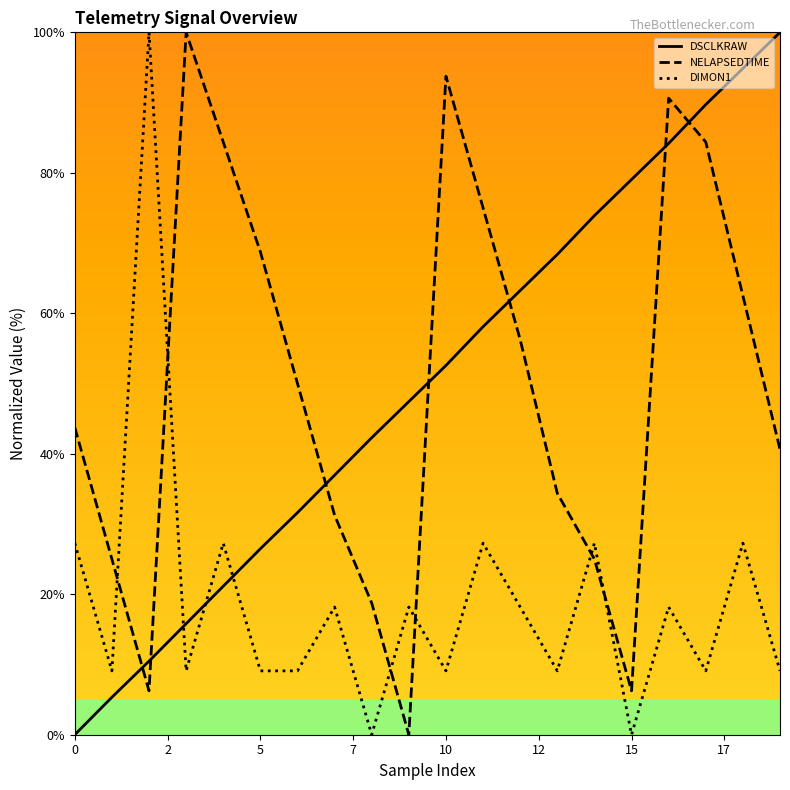

What is the value of the DSCLKRAW point at the 8th from the left?

37.0